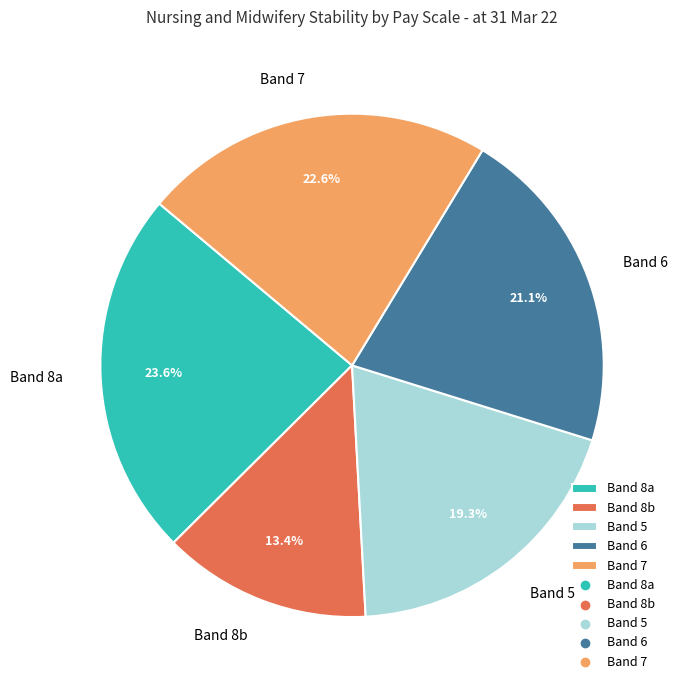

To the nearest percent, what is the combined percentage of Band 7 and Band 8b?

36%